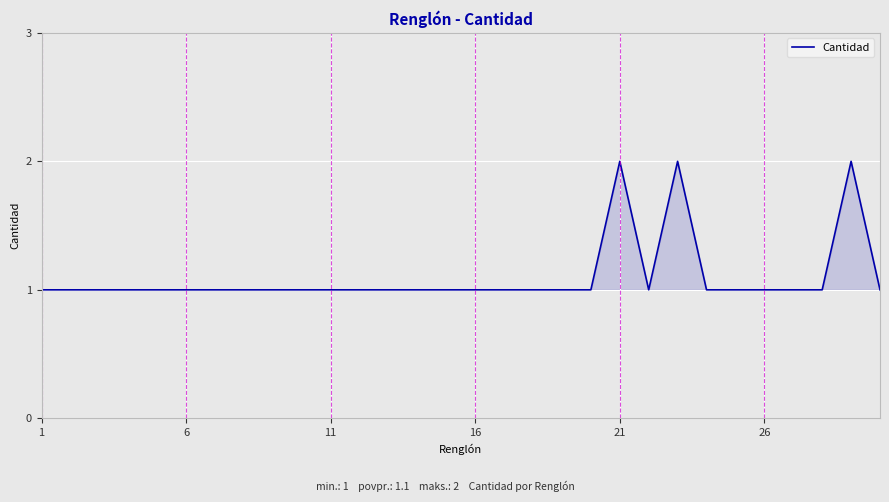

How many lines are shown in the chart?

1